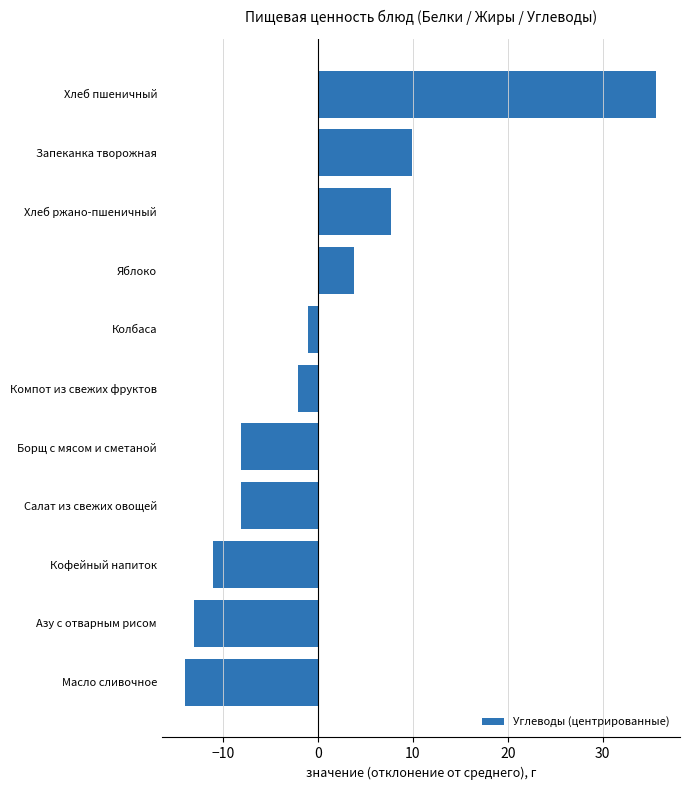

What is the greatest value displayed?

35.7